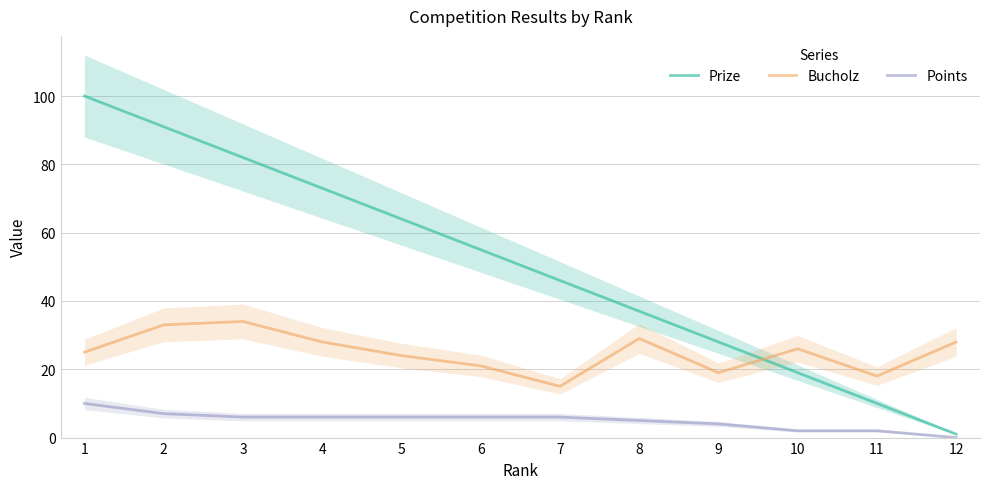

What are all the series names shown in the legend?

Prize, Bucholz, Points